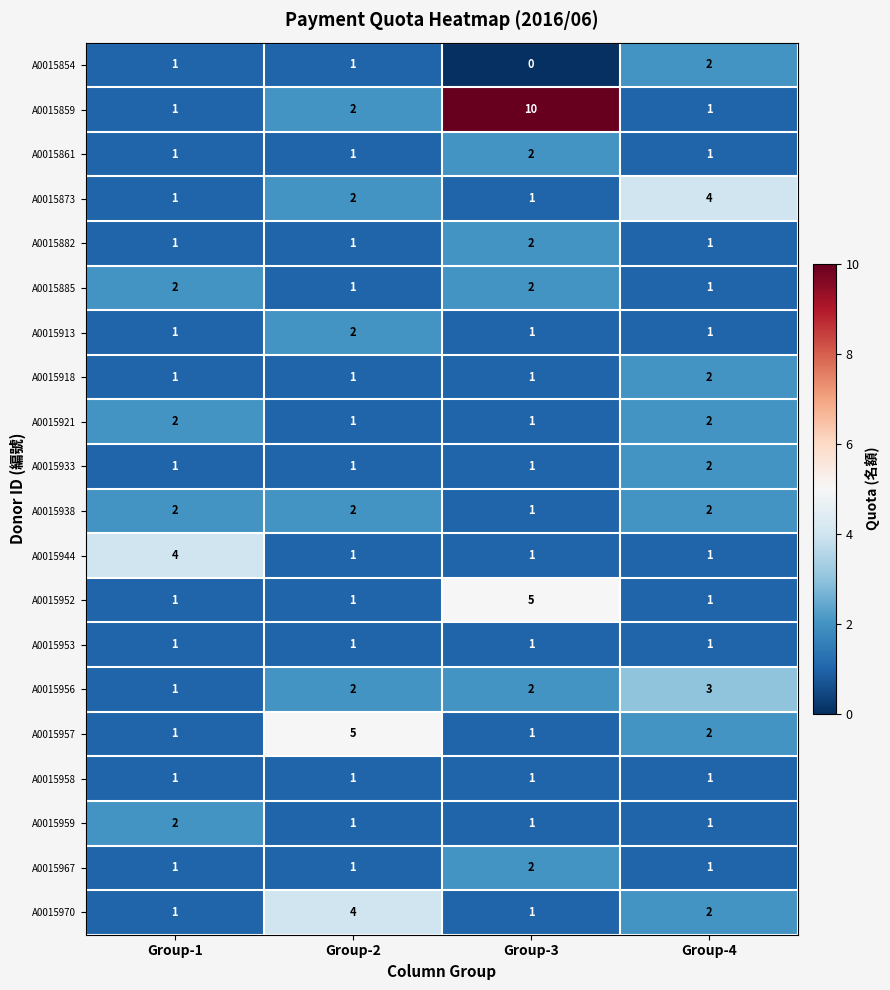

Count the A0015957 values in the range 1 to 5.

4